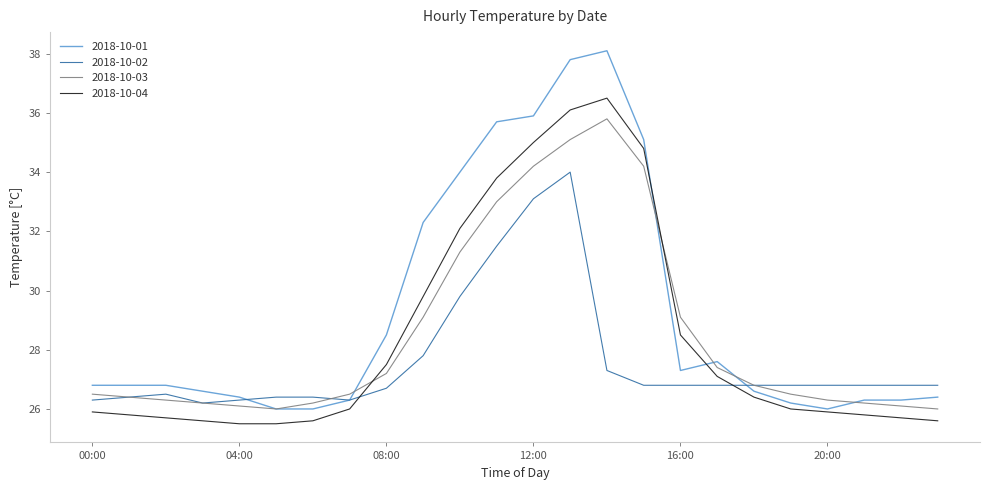

Rank the series by their maximum value, from highest to lowest.

2018-10-01, 2018-10-04, 2018-10-03, 2018-10-02